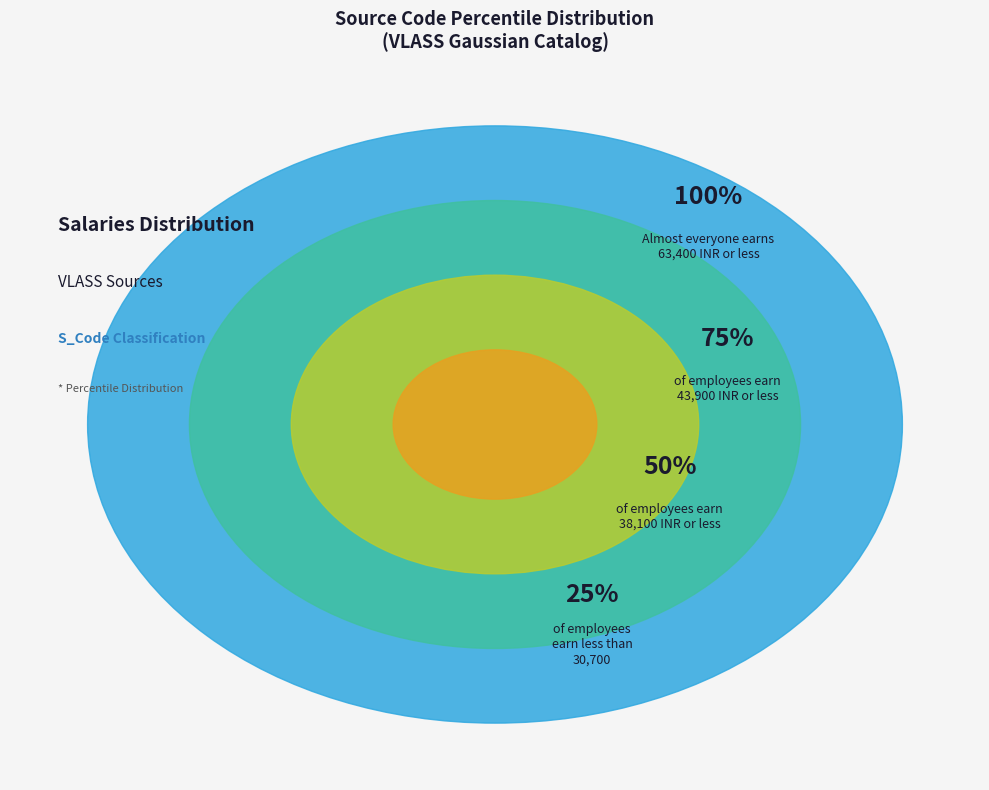

Rank the categories by value from lowest to highest.

25%, 50%, 75%, 100%